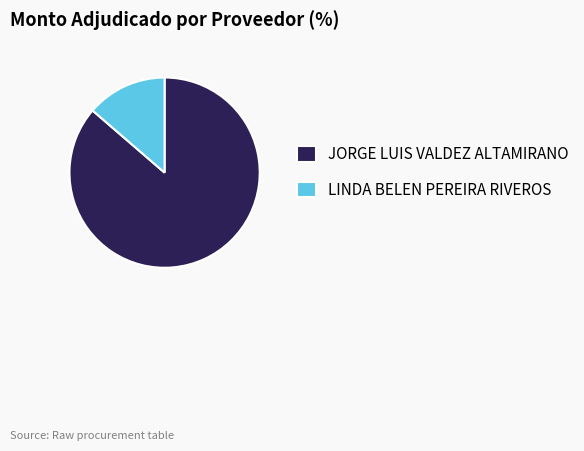

Which category accounts for the majority?

JORGE LUIS VALDEZ ALTAMIRANO